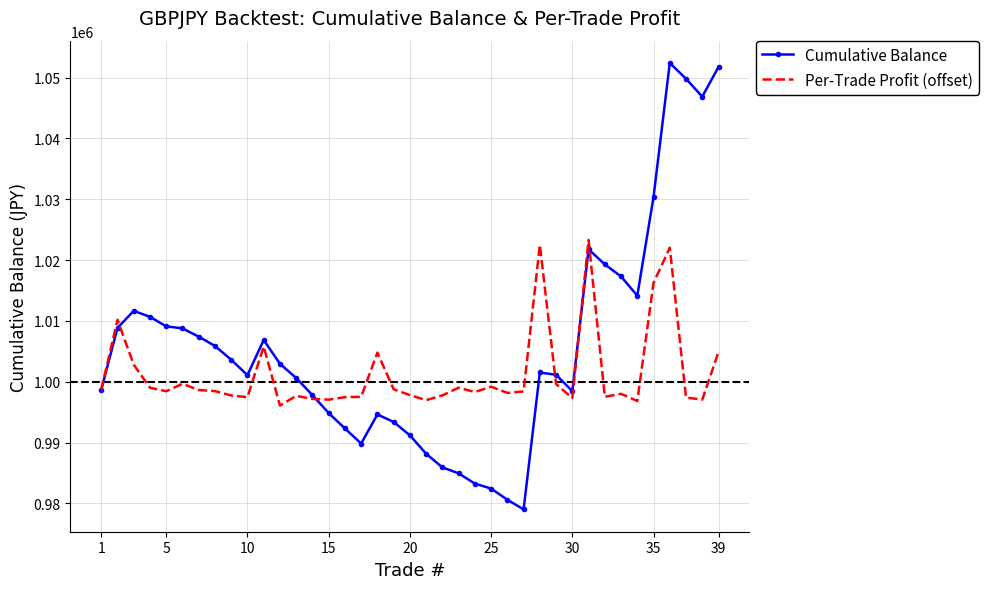

Which series has the largest range (max minus min)?

Cumulative Balance